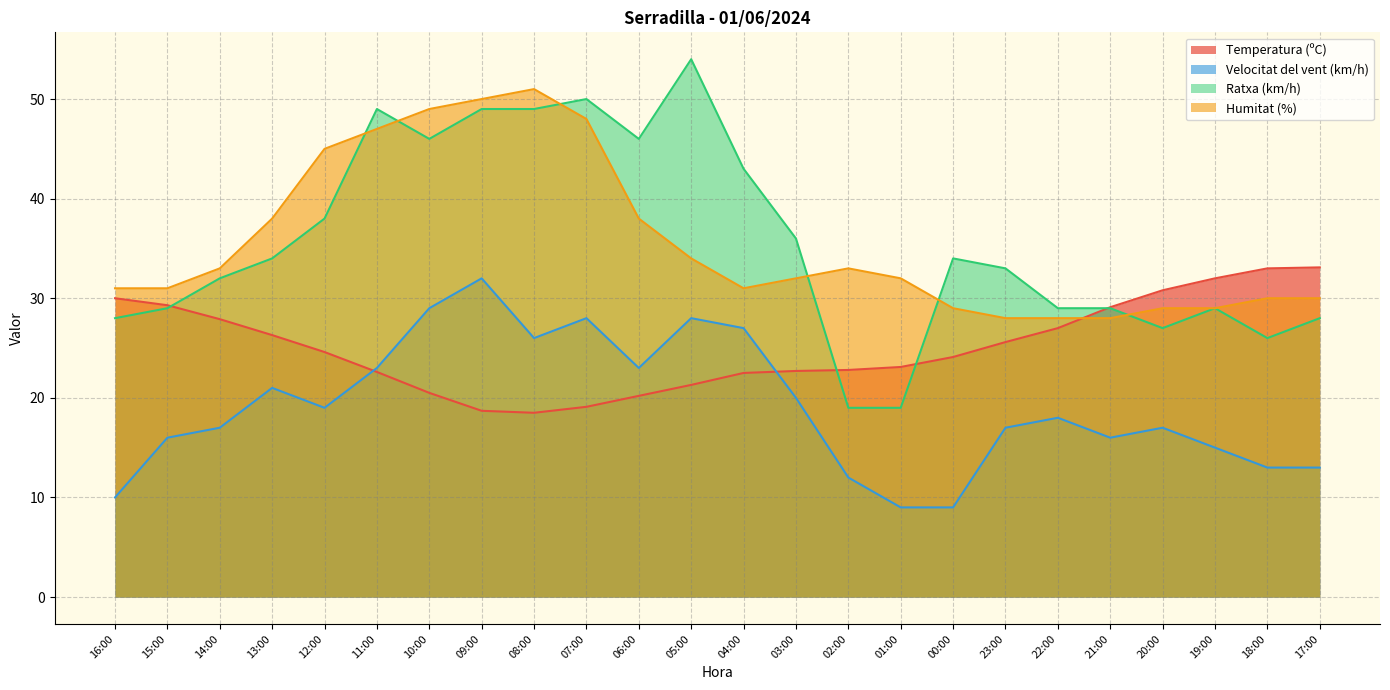

What is the value of the Velocitat del vent (km/h) point at the 3rd from the left?

17.0